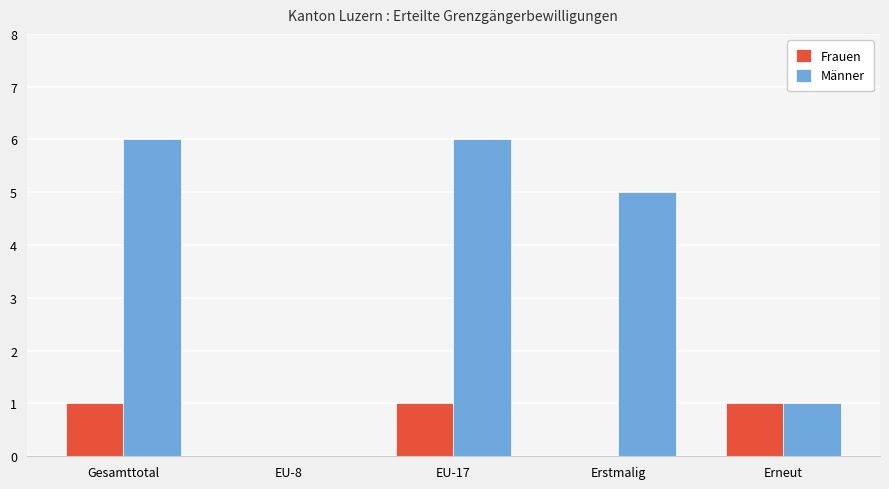

Is the value of Frauen at Erneut greater than the value of Männer at Erstmalig?

No